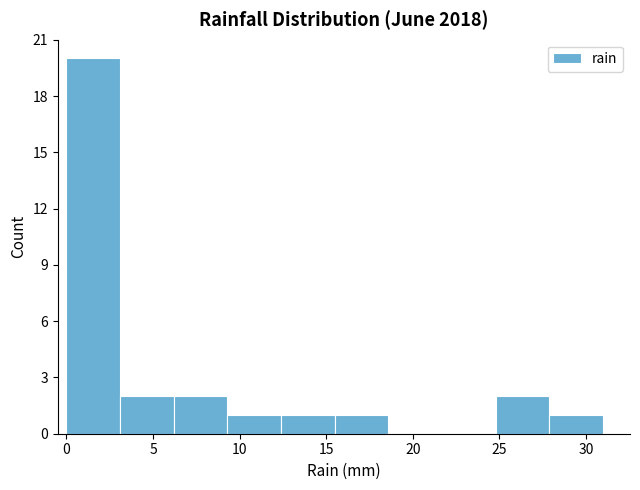

Which range on the x-axis has the tallest bar?

0.0 to 3.1